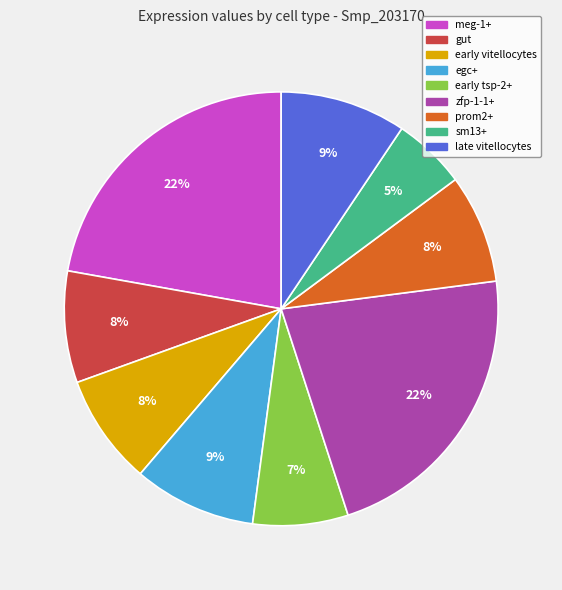

How many slices are in this pie chart?

9